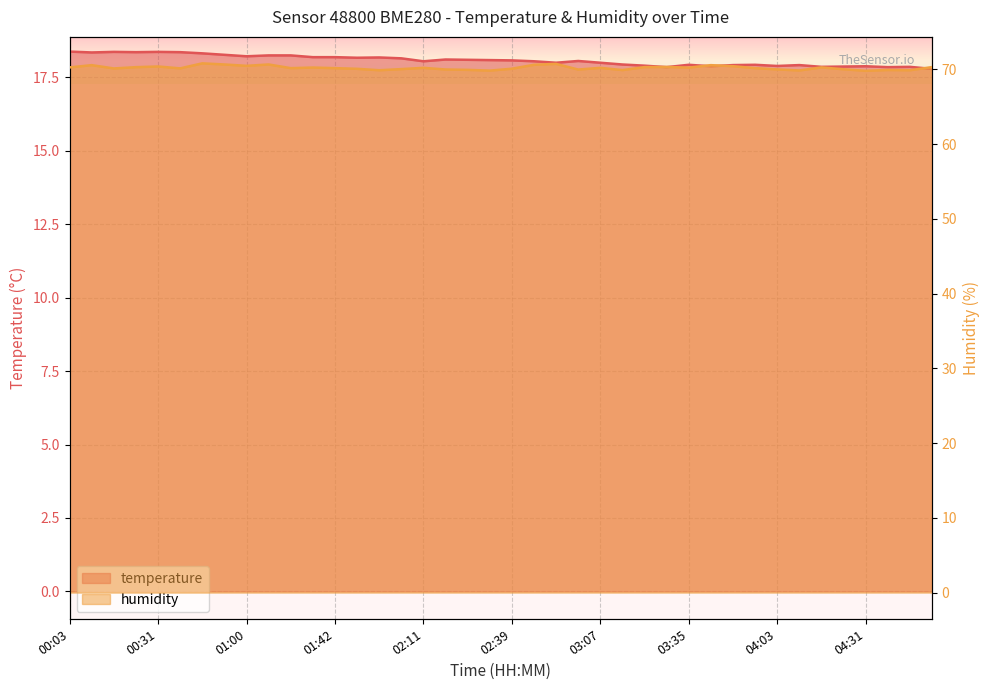

Where does the humidity series first go above 70?

00:03